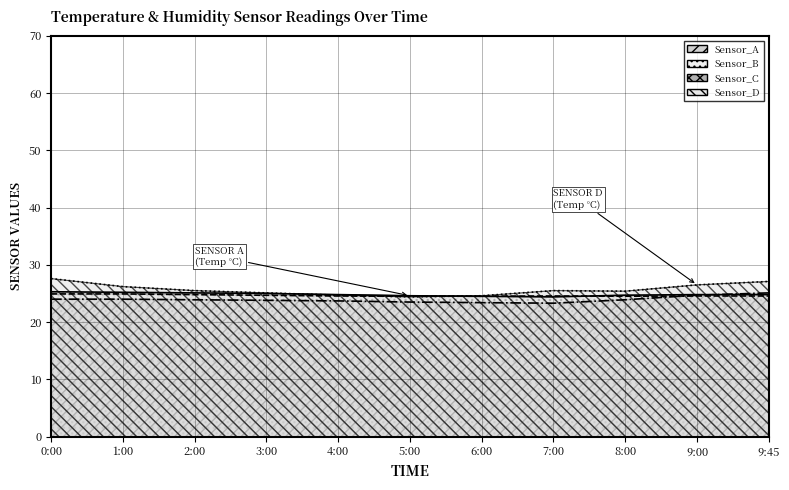

Count the Sensor_A values in the range 24 to 25.

8